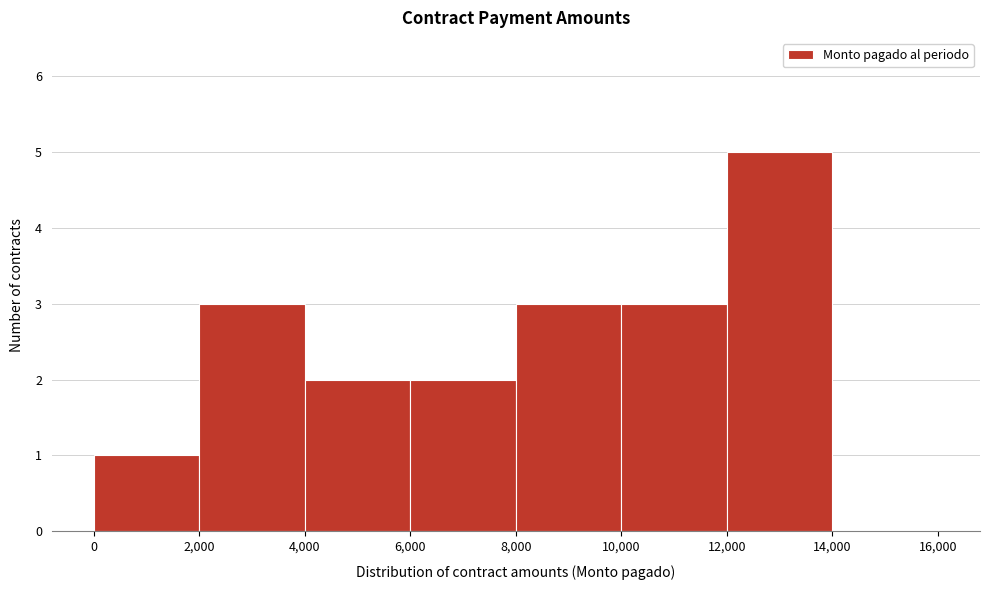

Reading left to right, transcribe this chart: for each bar, give the range it covers on the x-axis and its height. The values are not printed on the chart, so give them approximately, as read against the axis.

0 to 2,000: 1
2,000 to 4,000: 3
4,000 to 6,000: 2
6,000 to 8,000: 2
8,000 to 10,000: 3
10,000 to 12,000: 3
12,000 to 14,000: 5
14,000 to 16,000: 0